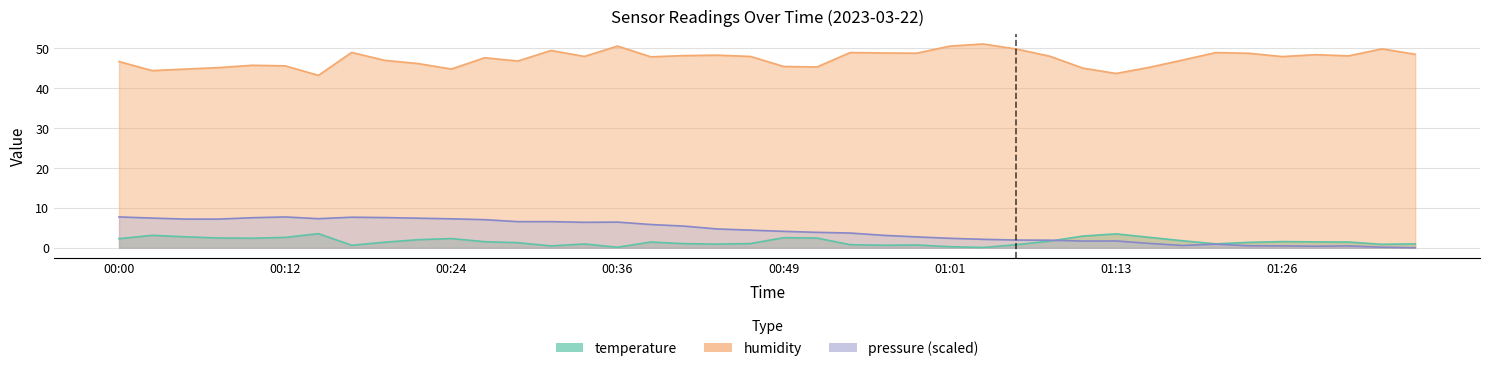

In pressure_norm, how many points are lower than both neighbors (excluding endpoints)?

7